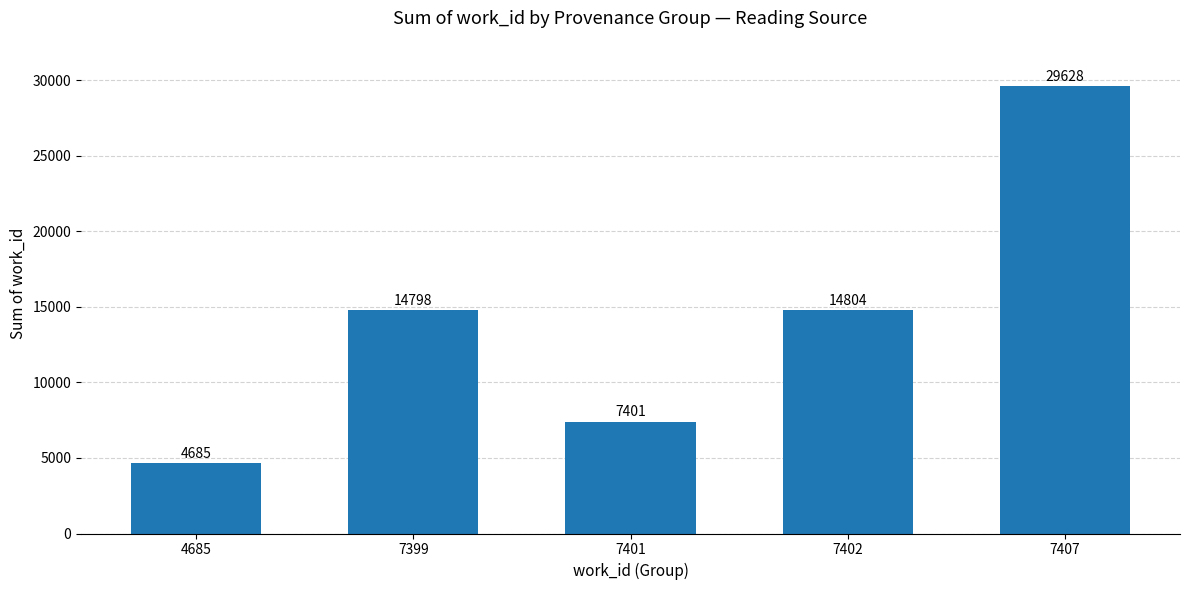

Reading left to right, extract all data points from this chart.

4685=4685	7399=14798	7401=7401	7402=14804	7407=29628